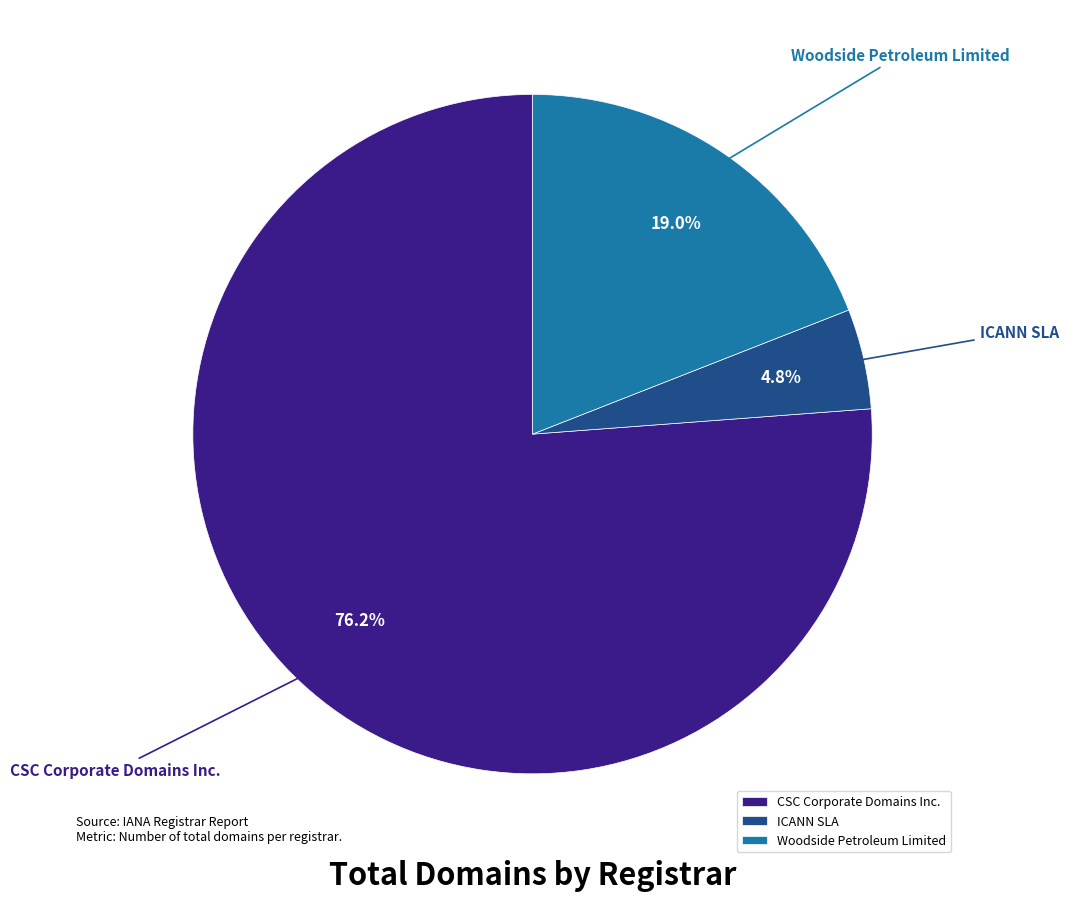

To the nearest percent, what is the difference between the largest and smallest slice percentages?

71%